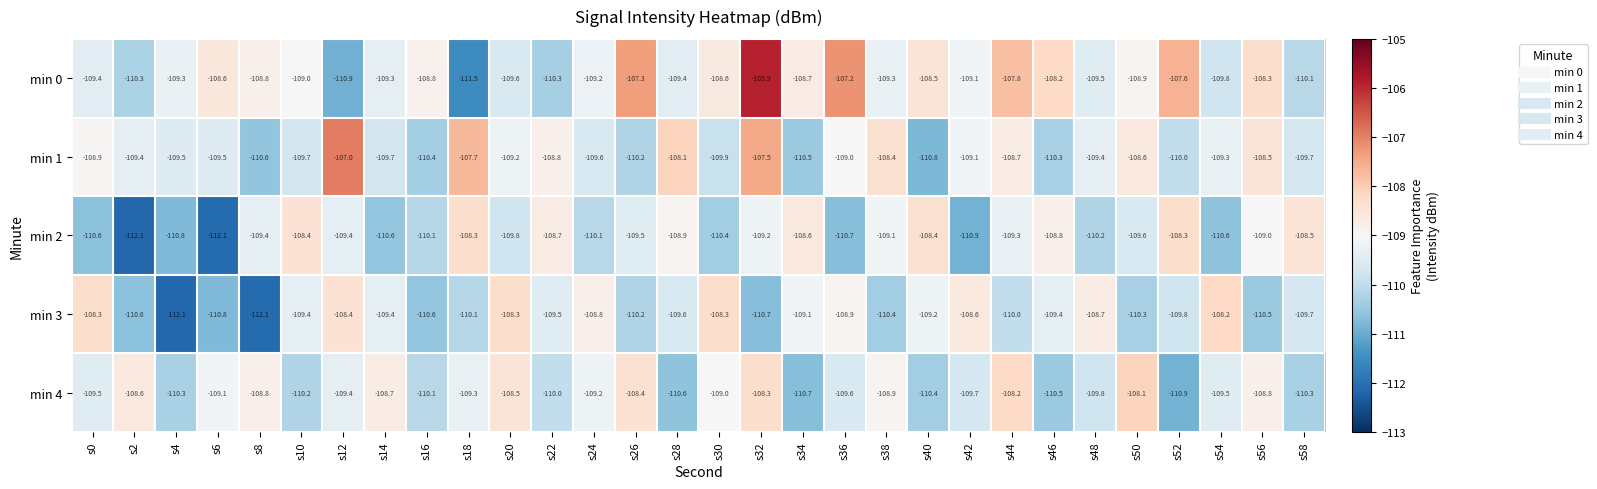

The min 1 series shows -107.7 at s18. True or false?

True